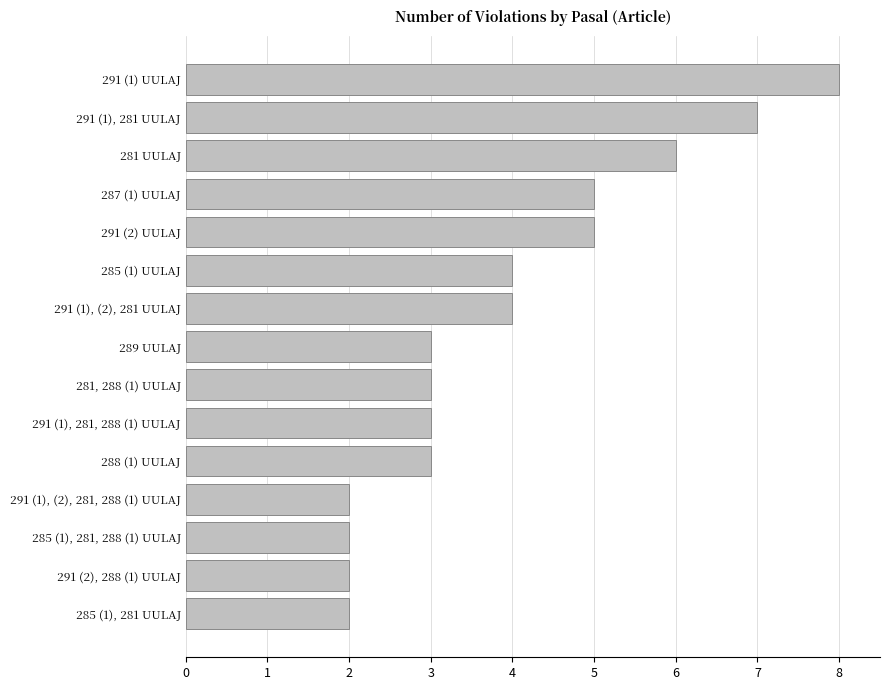

True or false: the data shows 3 at 288 (1) UULAJ.

True